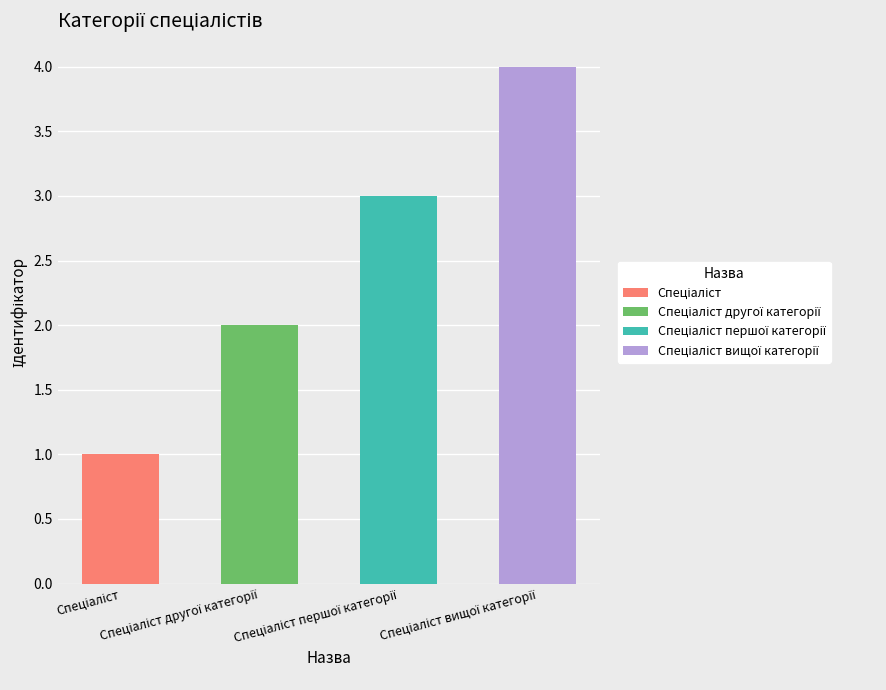

What is the average value?

2